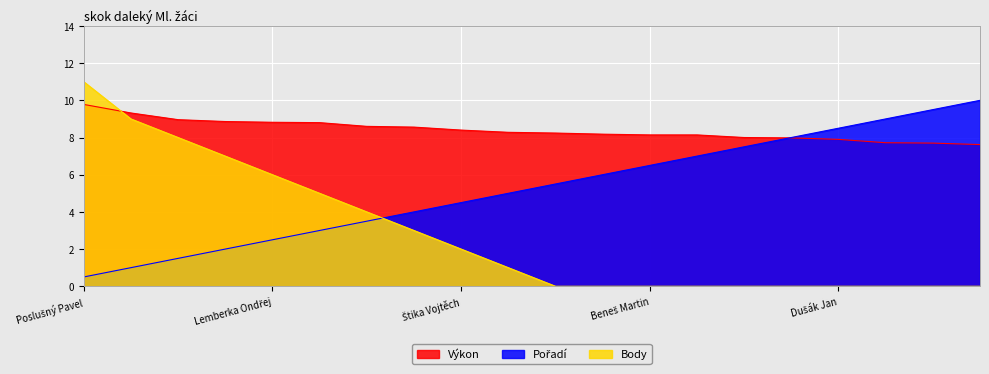

Between Jelínek Vojtěch and Novotný Dominik, which is larger?

Jelínek Vojtěch